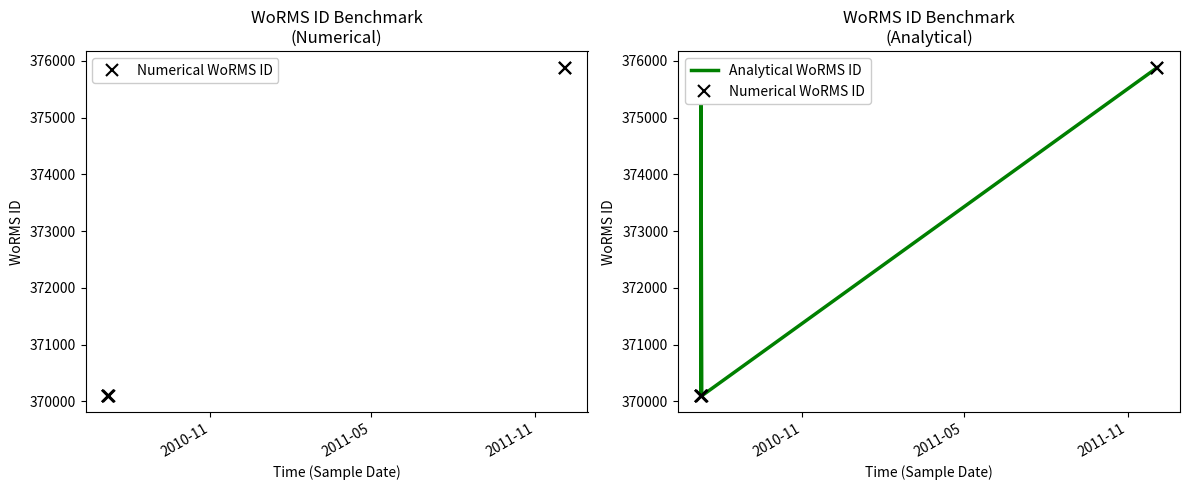

Which series has the largest range (max minus min)?

Numerical WoRMS ID